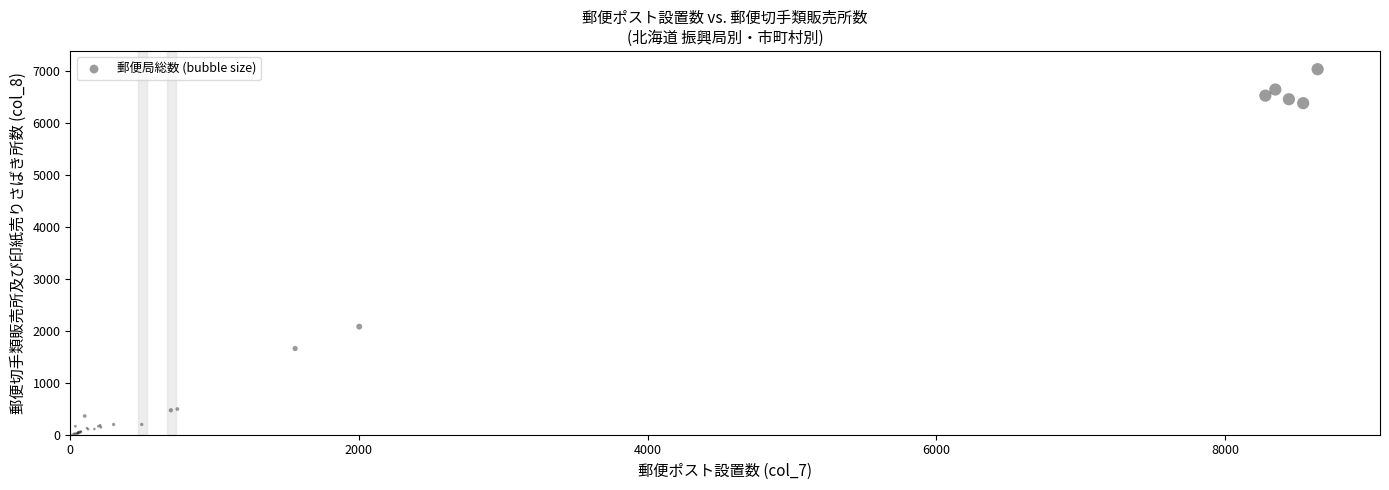

What Y value in the scatter plot is closest to 3515?

2078